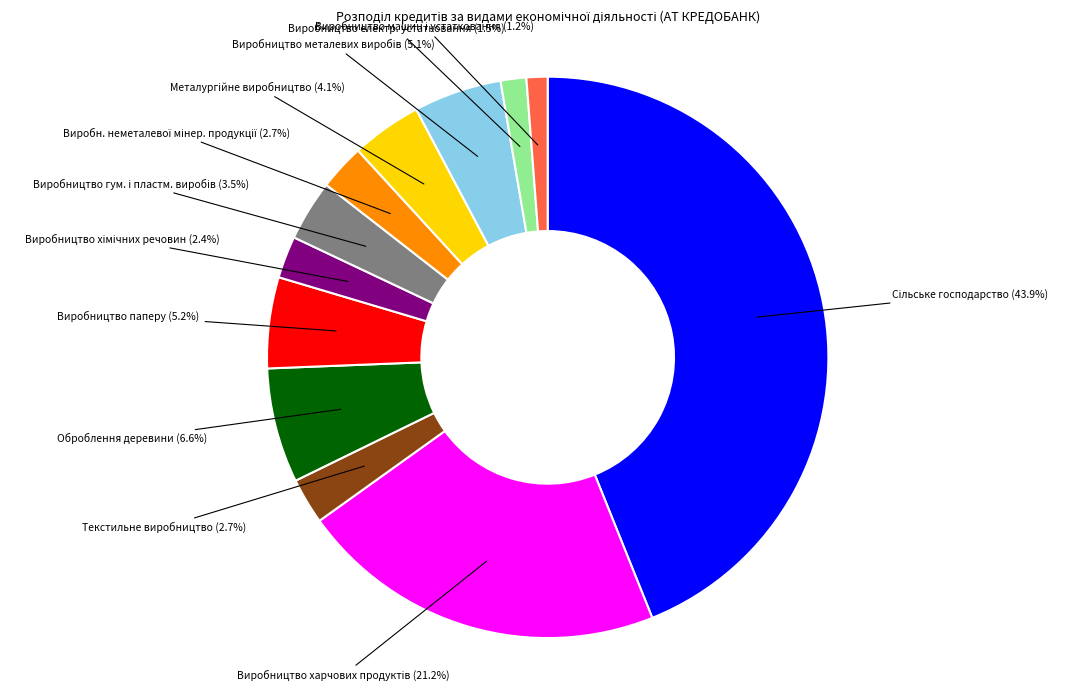

To the nearest percent, what is the average slice percentage?

8%